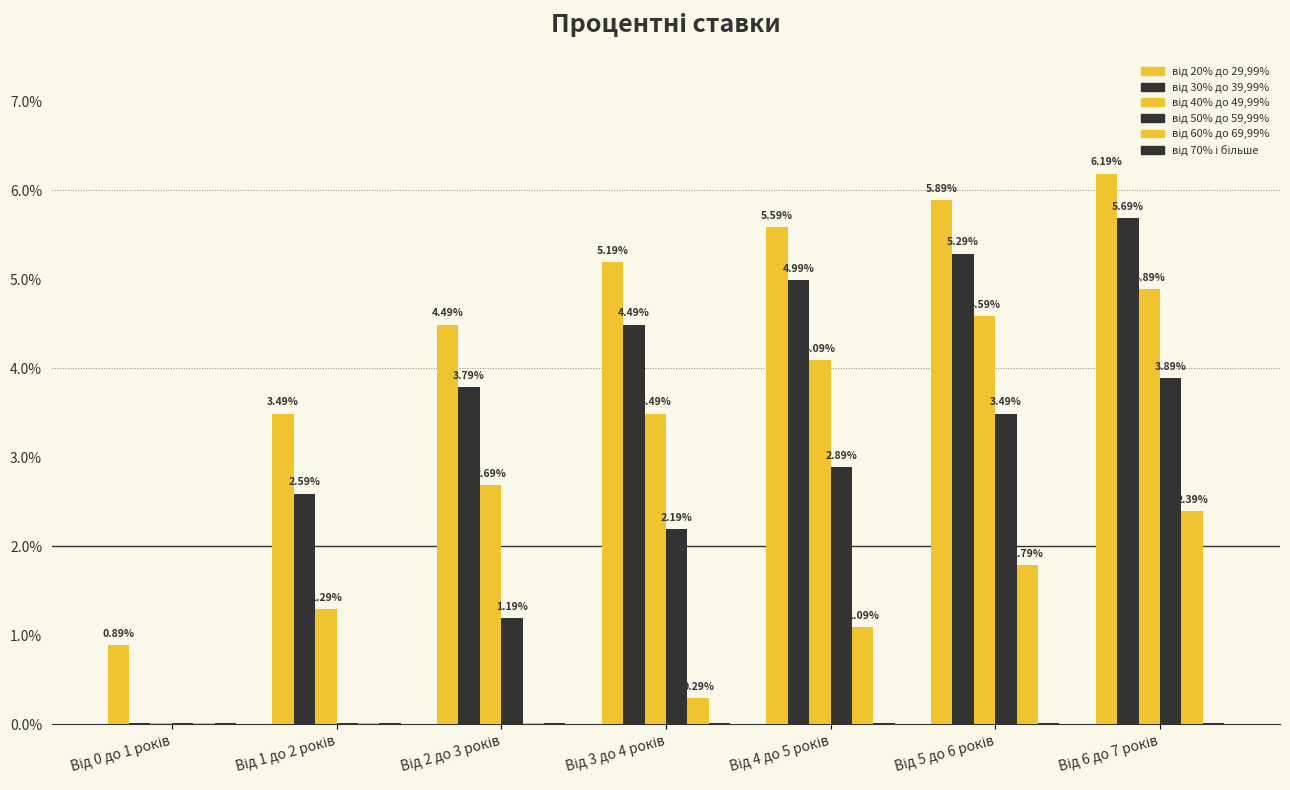

List the series in order of their peak value, highest first.

від 20% до 29,99%, від 30% до 39,99%, від 40% до 49,99%, від 50% до 59,99%, від 60% до 69,99%, від 70% і більше